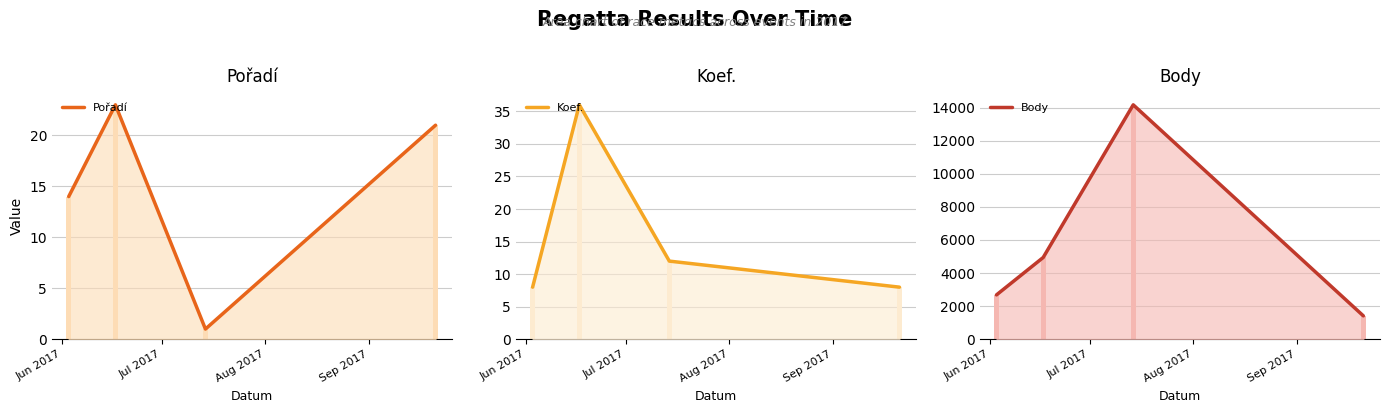

What is the label of the 2nd bar from the left?

Jul 2017